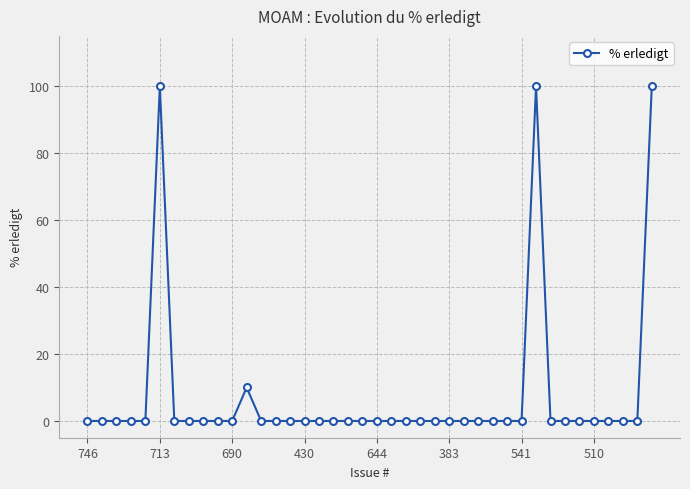

What is the greatest value displayed?

100